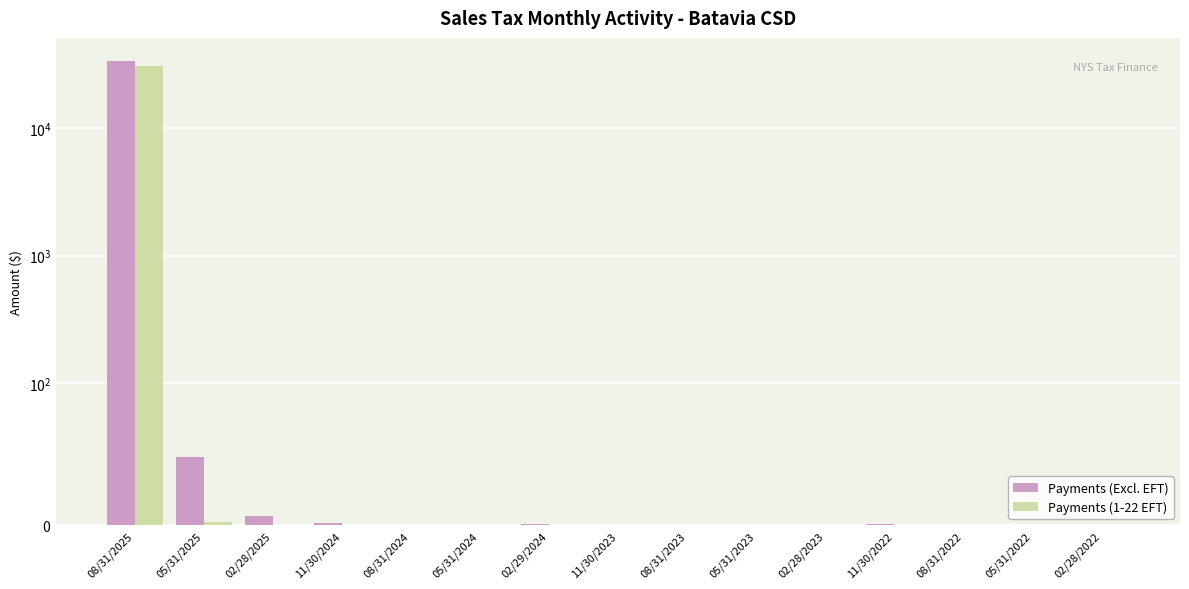

What is the average value of the Payments (Excl. EFT) series?

2226.0